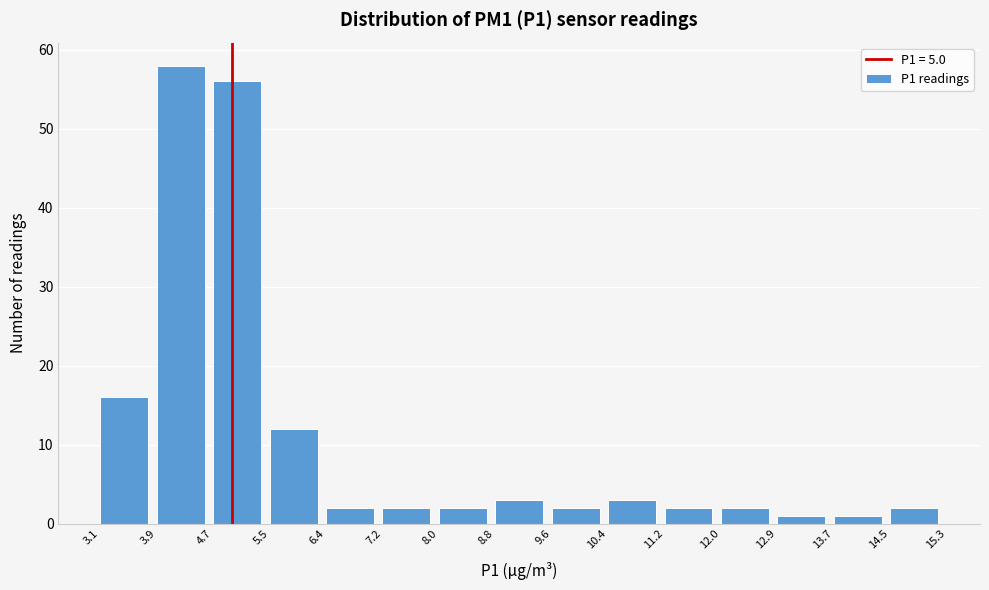

Reading left to right, list every bar in this chart as the range it spans on the x-axis followed by its height. The values are not printed on the chart, so give them approximately, as read against the axis.

3.1 to 3.9: 16
3.9 to 4.7: 58
4.7 to 5.5: 56
5.5 to 6.4: 12
6.4 to 7.2: 2
7.2 to 8.0: 2
8.0 to 8.8: 2
8.8 to 9.6: 3
9.6 to 10.4: 2
10.4 to 11.2: 3
11.2 to 12.0: 2
12.0 to 12.9: 2
12.9 to 13.7: 1
13.7 to 14.5: 1
14.5 to 15.3: 2